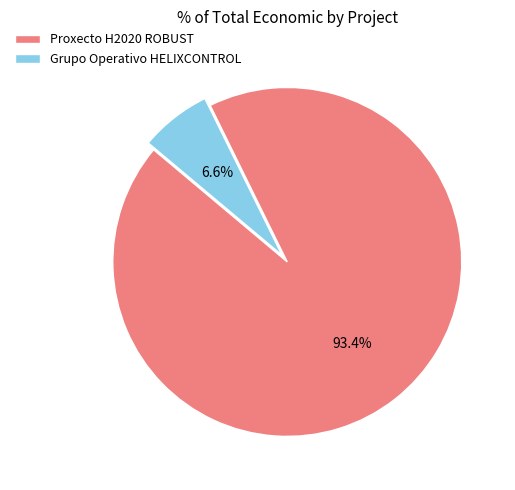

True or false: Grupo Operativo HELIXCONTROL accounts for 7% of the total.

True